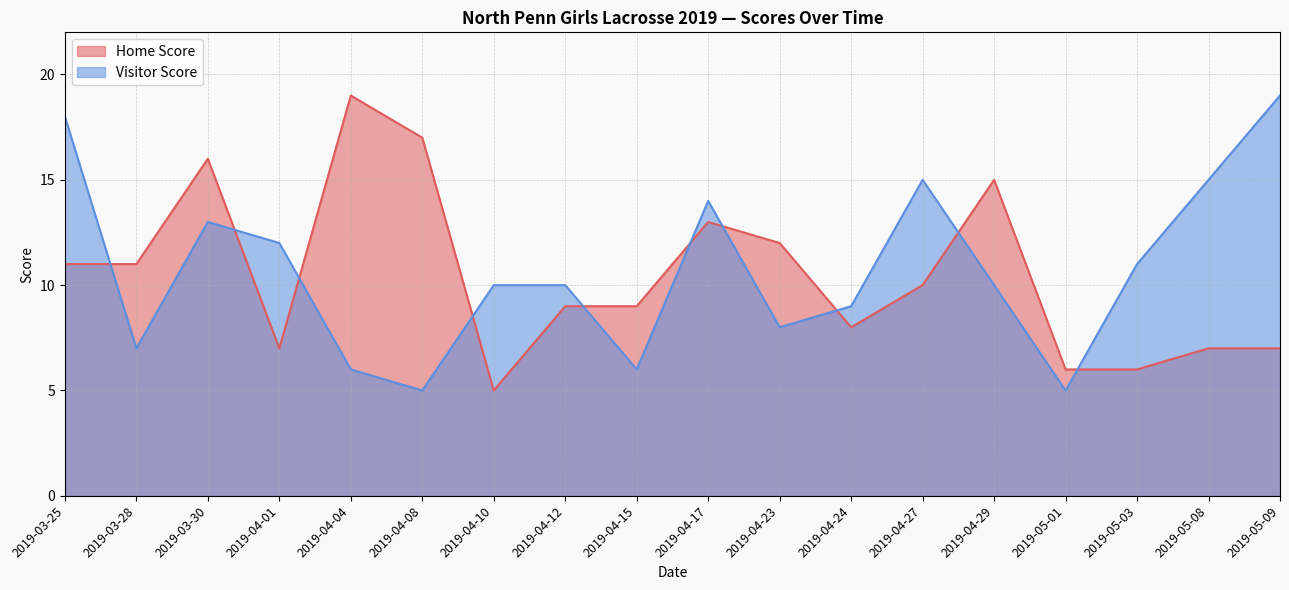

At which category does Visitor Score reach its first local peak?

2019-03-30